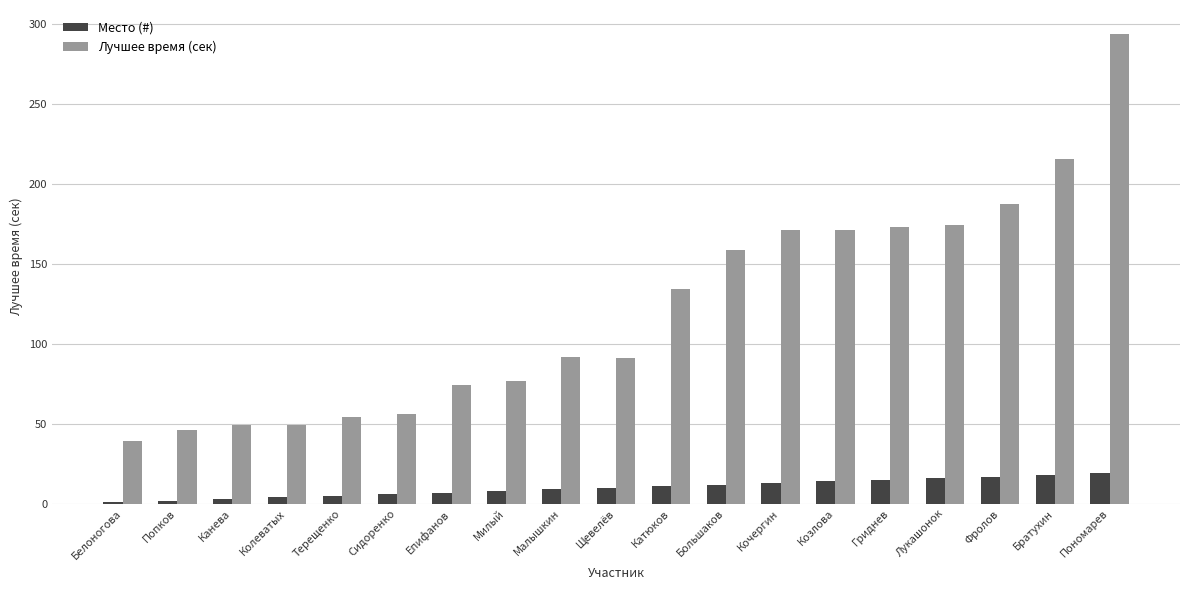

What value does the Место (#) series have at Лукашонок?

16.0